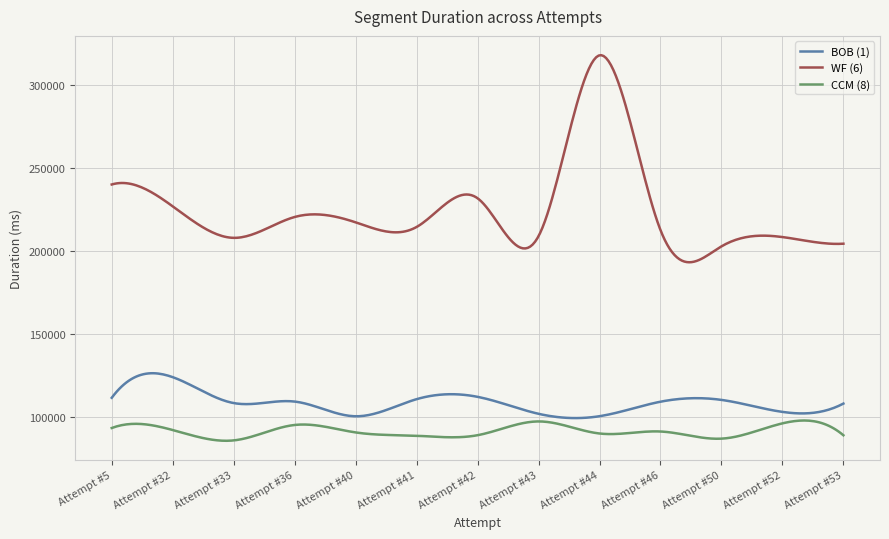

Which series has the largest range (max minus min)?

WF (6)